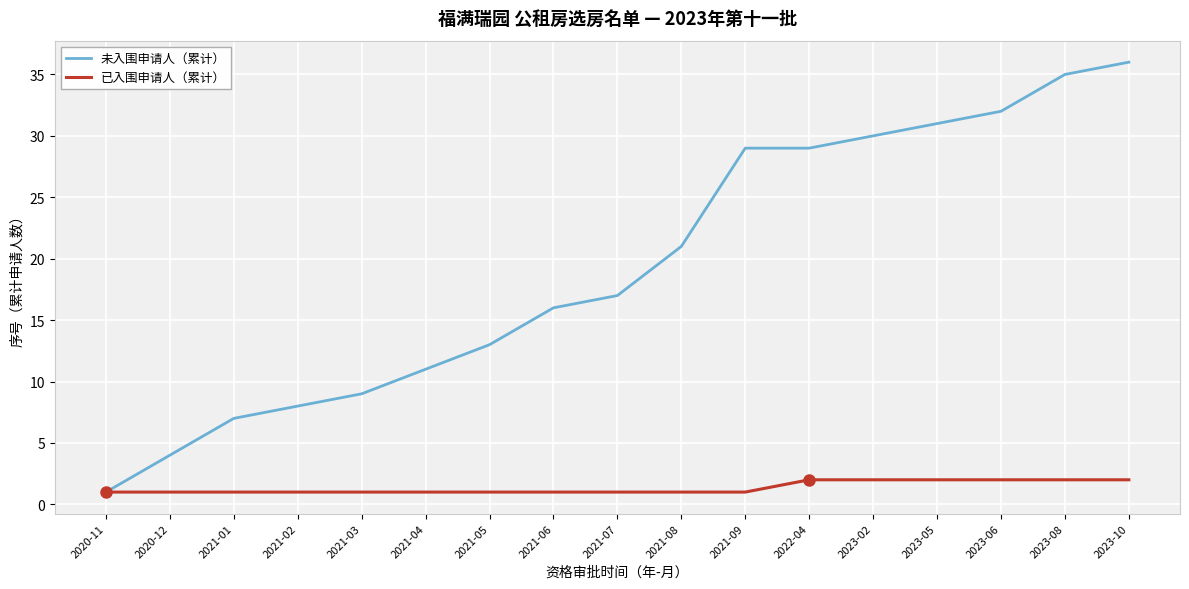

The 未入围申请人（累计） series shows 21 at 2021-08. True or false?

True